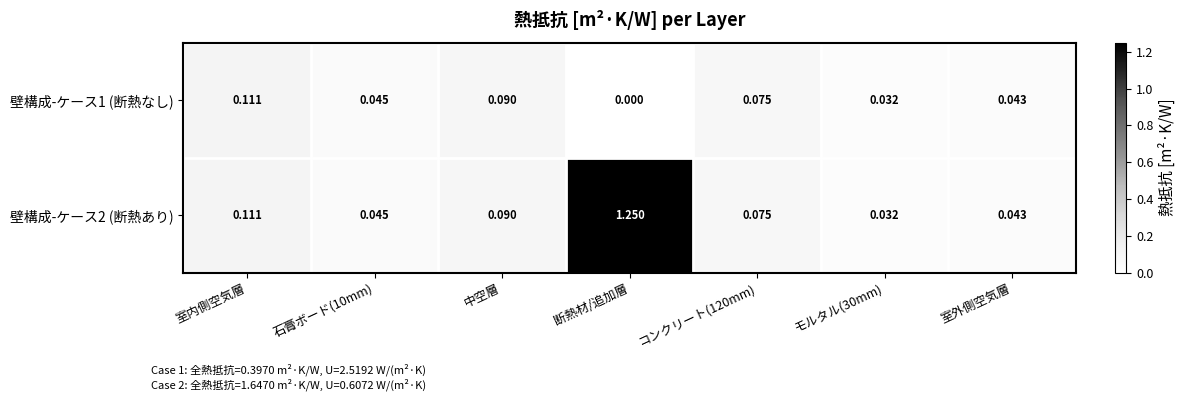

Is the value of 壁構成-ケース2 (断熱あり) at 石膏ボード(10mm) greater than the value of 壁構成-ケース1 (断熱なし) at モルタル(30mm)?

Yes